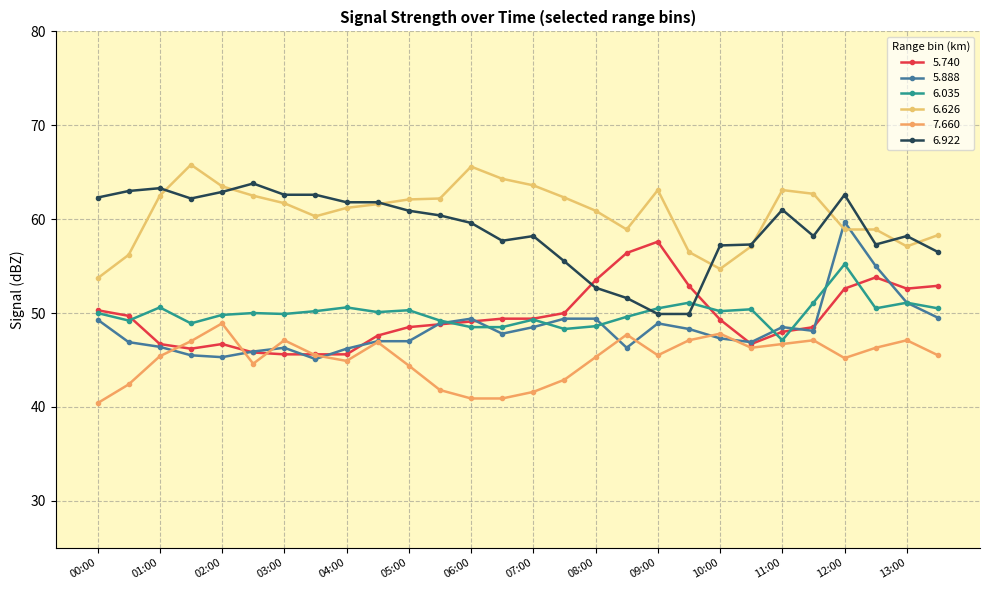

Count the number of data series in this chart.

6